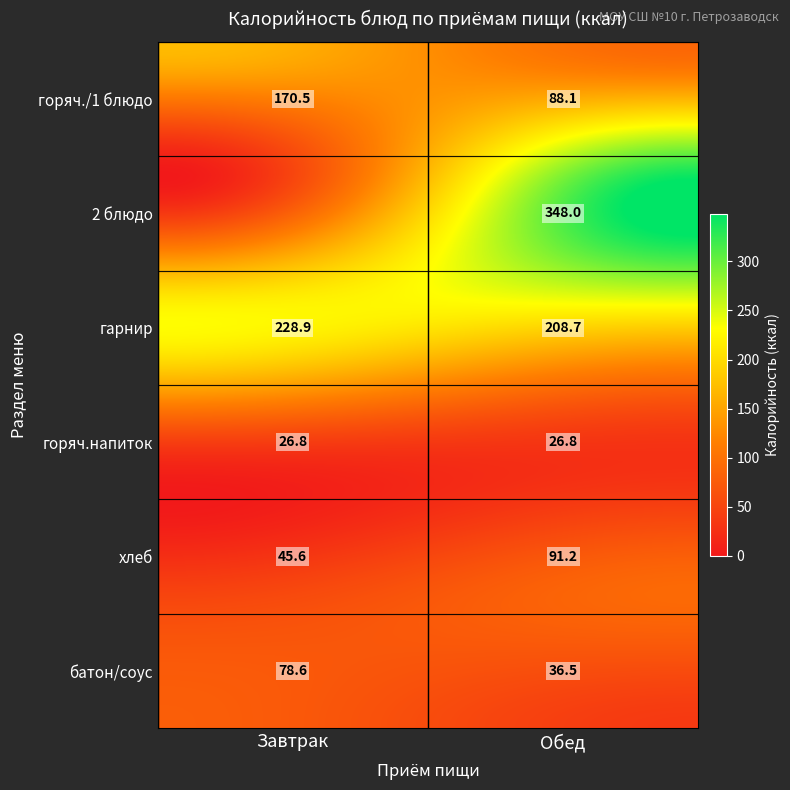

What is the maximum value for Завтрак?

228.9